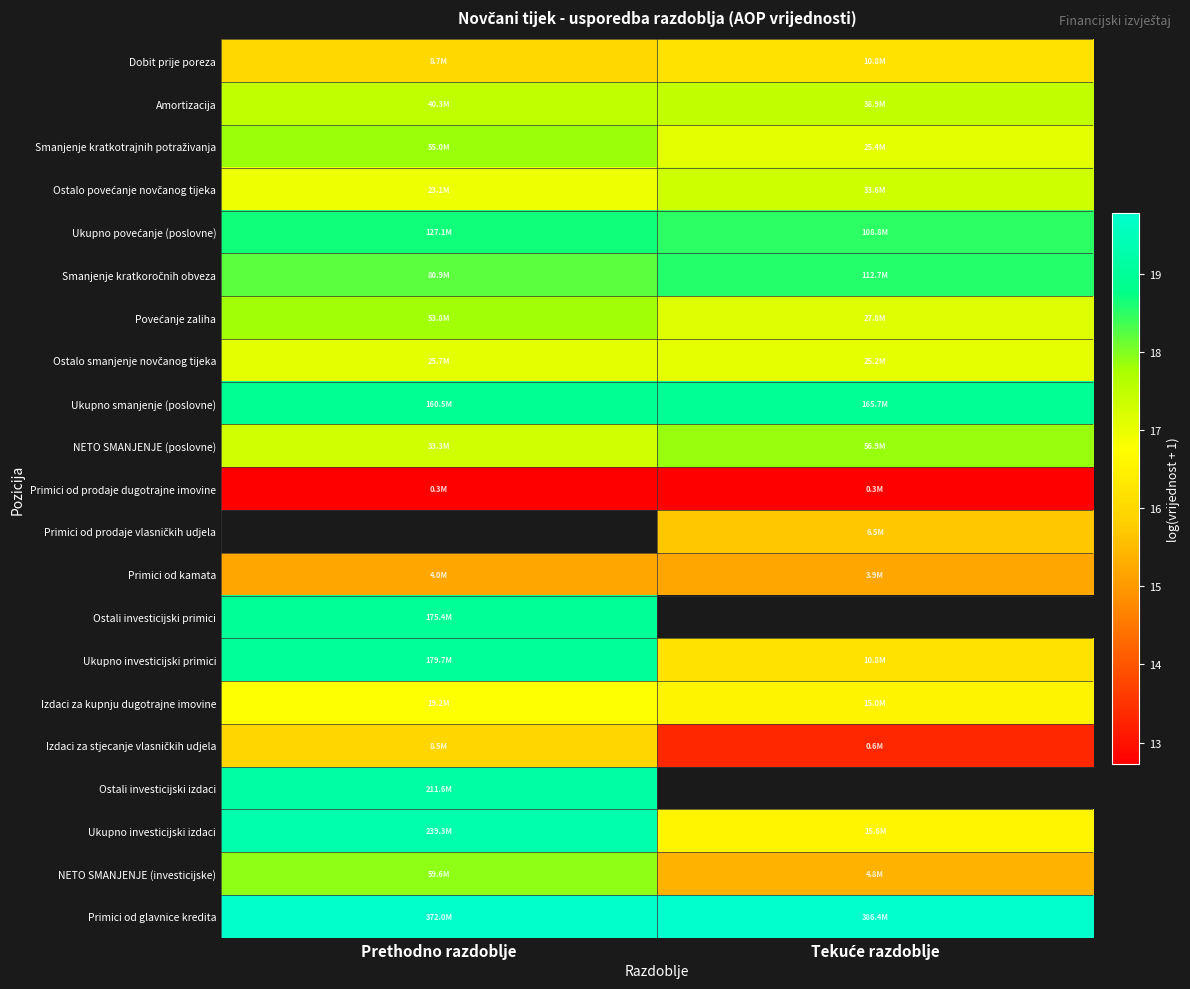

Count the Ukupno investicijski izdaci values in the range 16 to 19.

1